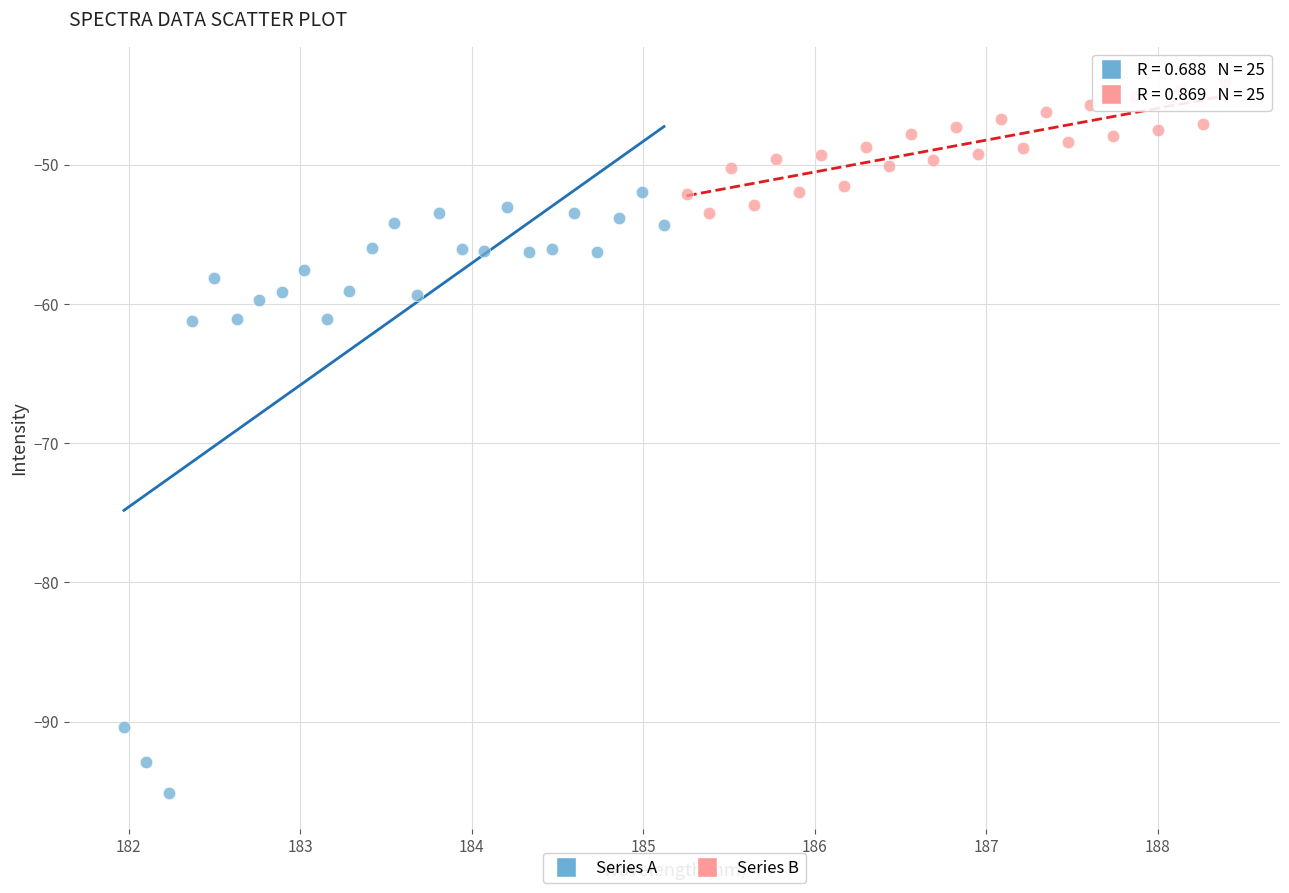

Which series has the largest Y range (max minus min)?

Series A